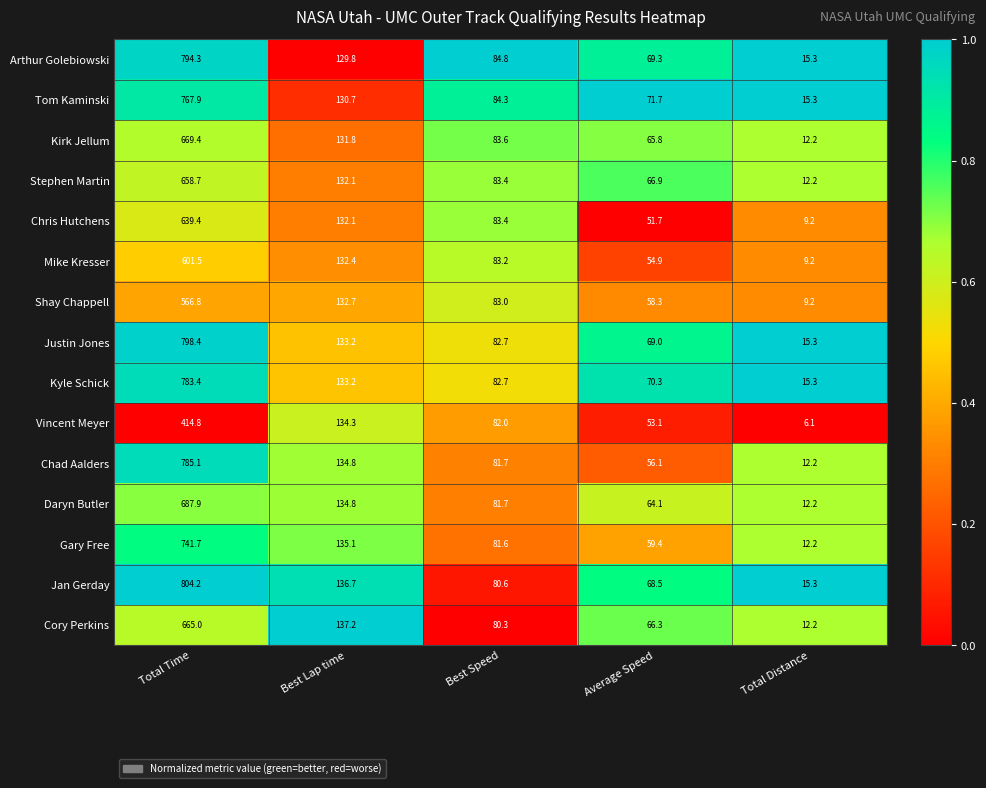

The value of Tom Kaminski at Best Speed is 120.2. True or false?

False